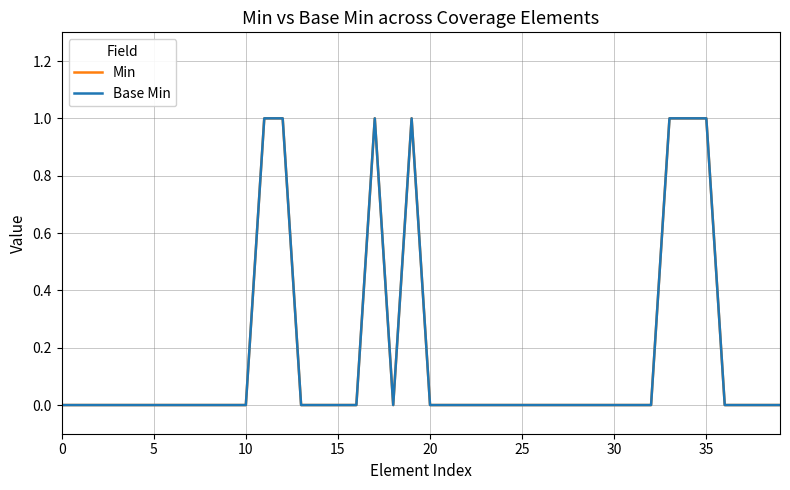

Reading right to left, list all the values displayed in this chart.

Min: 0	0	0	0	1	1	1	0	0	0	0	0	0	0	0	0	0	0	0	0	1	0	1	0	0	0	0	1	1	0	0	0	0	0	0	0	0	0	0	0
Base Min: 0	0	0	0	1	1	1	0	0	0	0	0	0	0	0	0	0	0	0	0	1	0	1	0	0	0	0	1	1	0	0	0	0	0	0	0	0	0	0	0